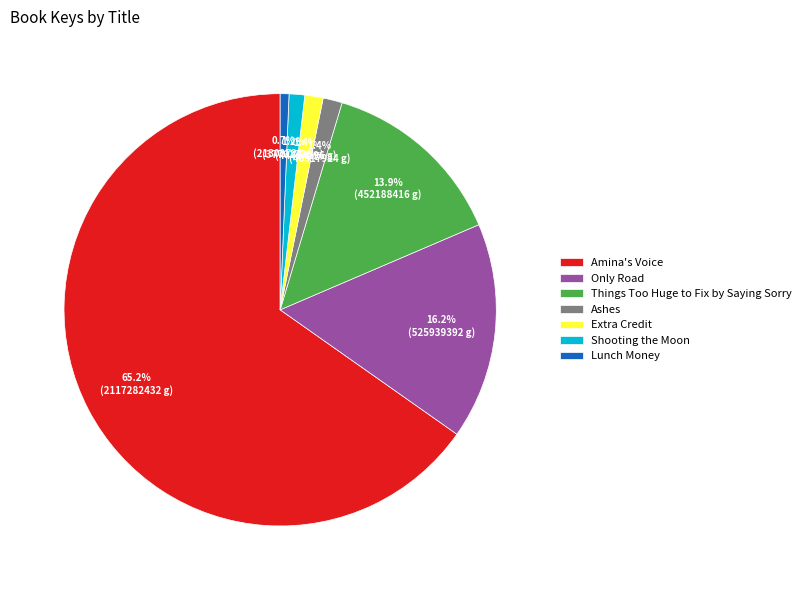

The Lunch Money slice represents 1% of the pie. True or false?

True